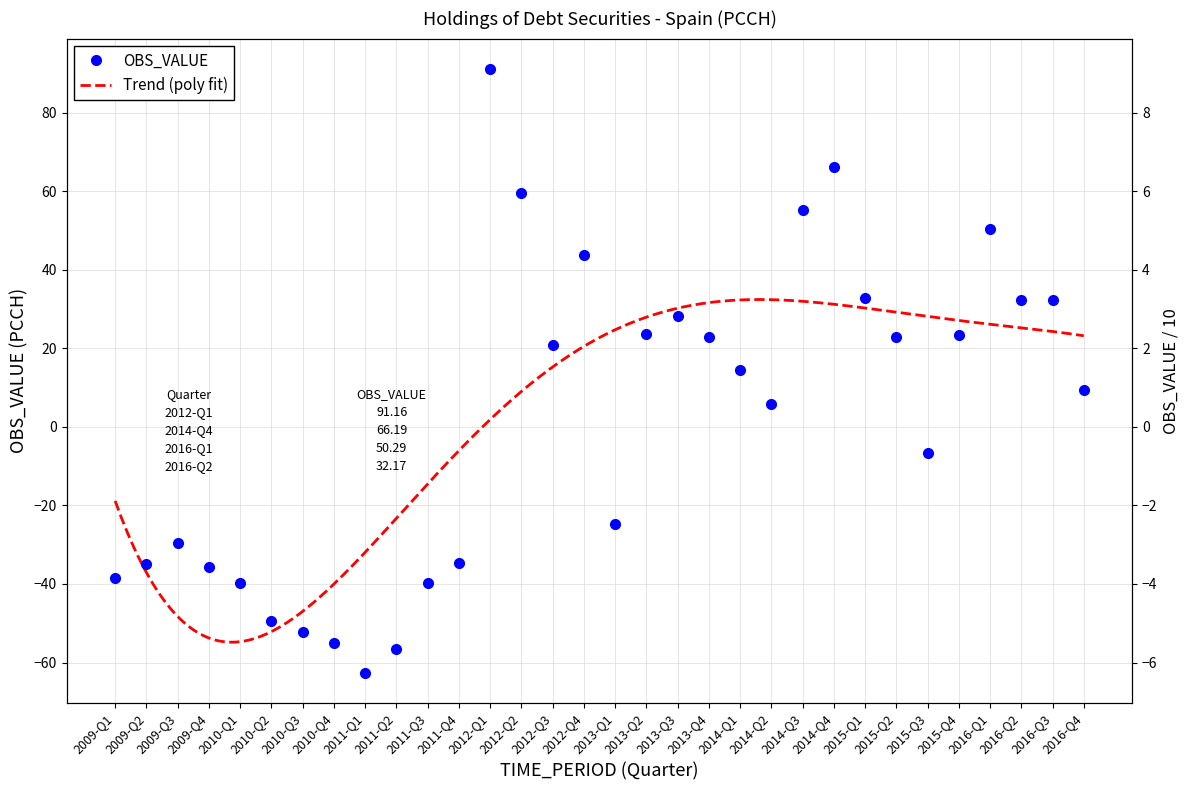

Is it true that the value at 2010-Q1 is -26.8?

False